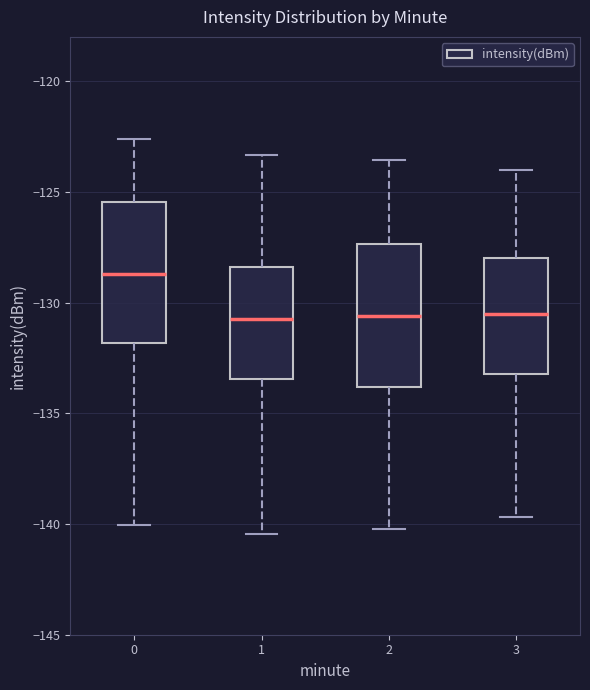

Reading left to right, read every box against the y-axis: the position of its median line, the range the box covers, and the ends of its whiskers. The values are not printed on the chart, so give them approximately, as read against the axis.

0: median -128.5, box -132.0 to -125.5, whiskers -140.0 to -122.5
1: median -131.0, box -133.5 to -128.5, whiskers -140.5 to -123.5
2: median -130.5, box -134.0 to -127.5, whiskers -140.0 to -123.5
3: median -130.5, box -133.0 to -128.0, whiskers -139.5 to -124.0